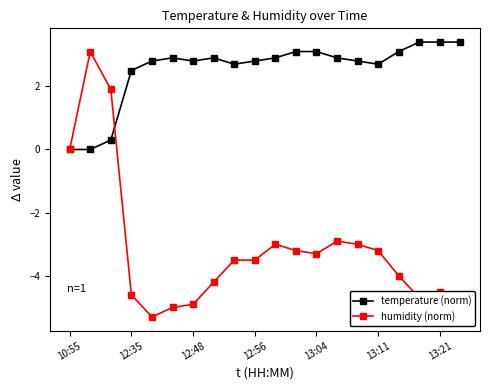

What is the maximum value for humidity (norm)?

3.1